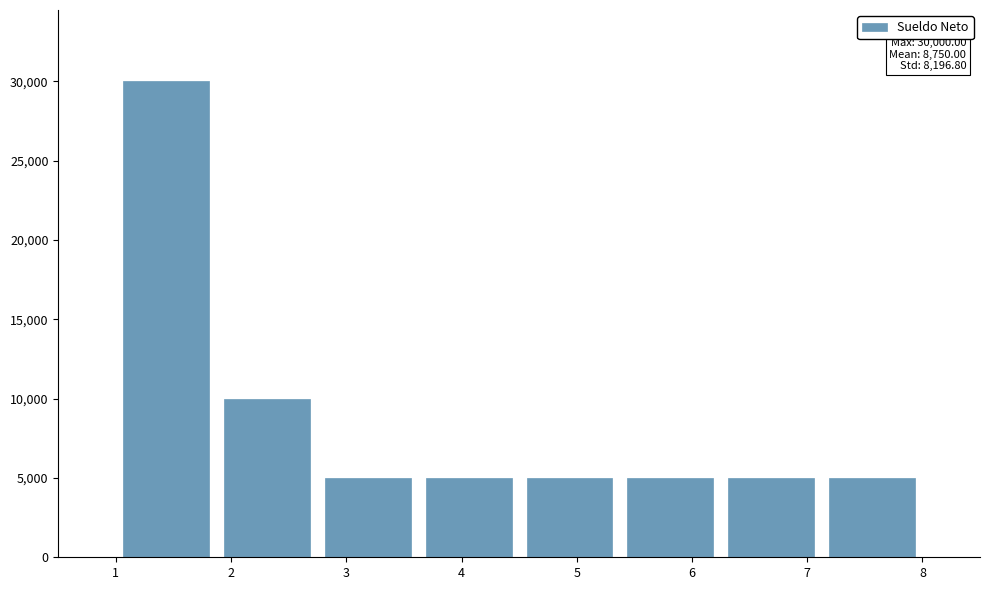

Which range on the x-axis has the tallest bar?

1.0 to 1.9